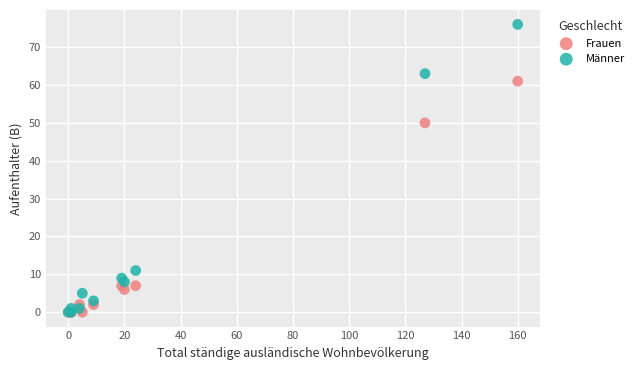

Across all series, what Y value is closest to 38?

50